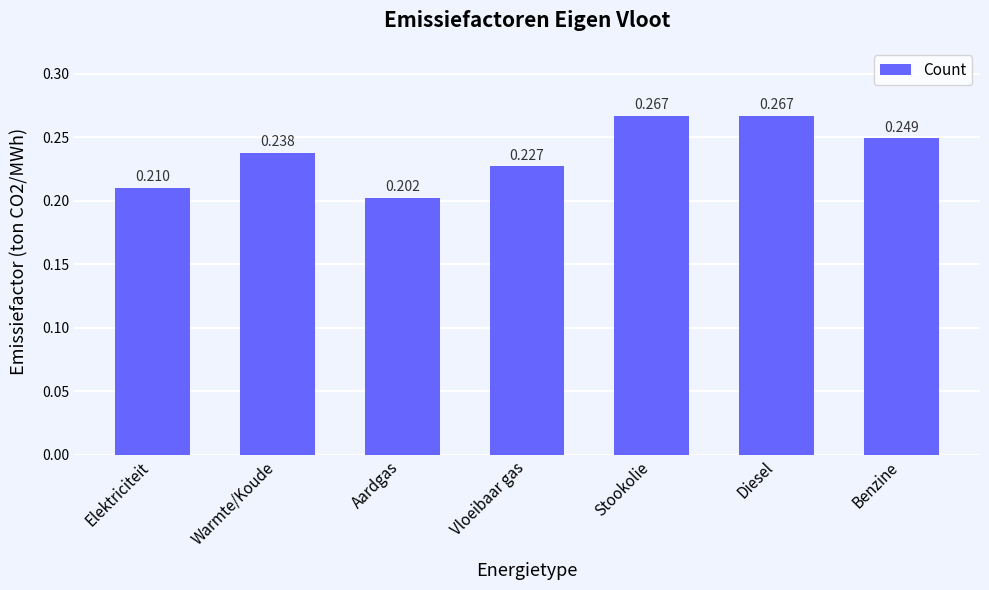

Which has a higher value, Benzine or Diesel?

Diesel